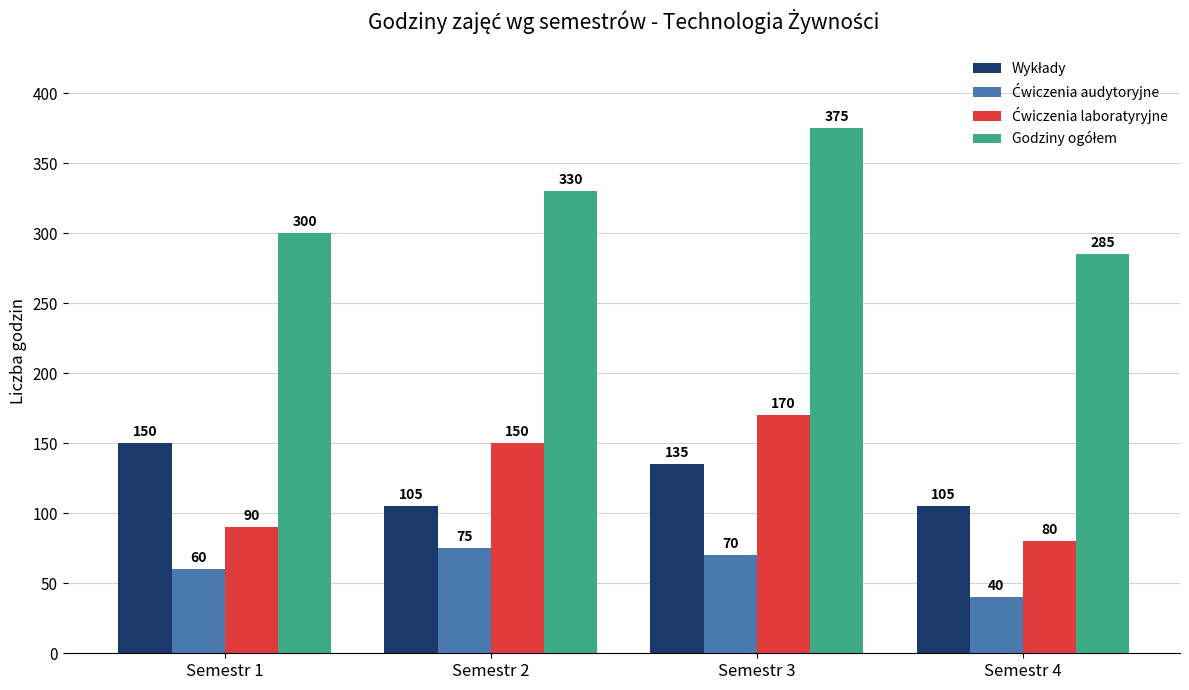

What is the spread (max minus min) of values at Semestr 4?

245